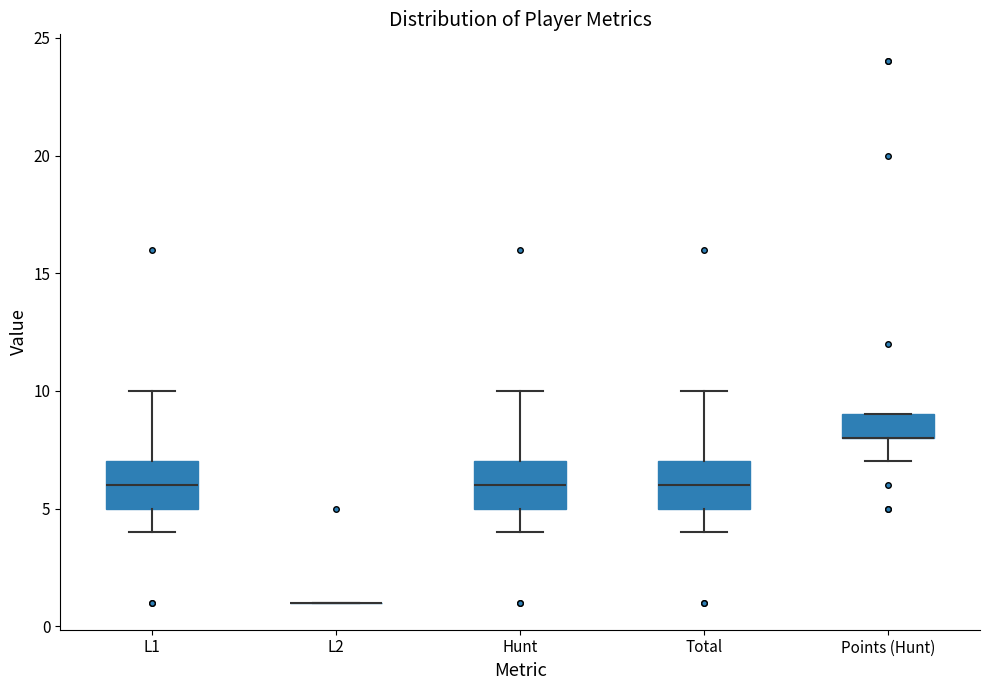

Reading left to right, read every box against the y-axis: the position of its median line, the range the box covers, and the ends of its whiskers. The values are not printed on the chart, so give them approximately, as read against the axis.

L1: median 6, box 5 to 7, whiskers 4 to 10
L2: box collapsed to a line at 1, whiskers 1 to 1
Hunt: median 6, box 5 to 7, whiskers 4 to 10
Total: median 6, box 5 to 7, whiskers 4 to 10
Points (Hunt): median 8 (drawn on the box's lower edge), box 8 to 9, whiskers 7 to 9